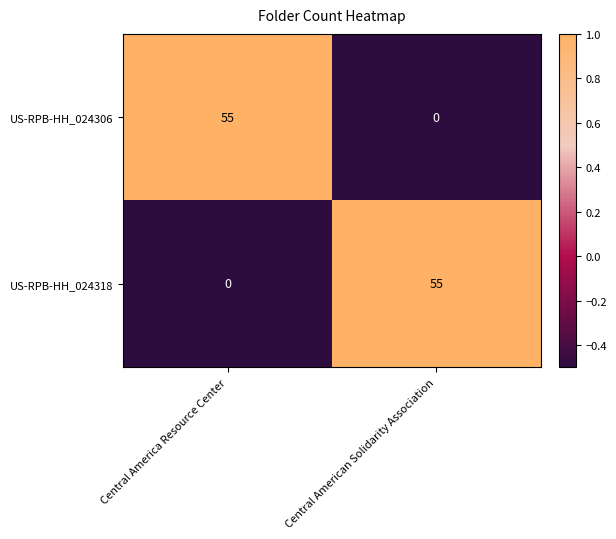

Reading right to left, extract all data points from this chart.

US-RPB-HH_024306: 0	55
US-RPB-HH_024318: 55	0